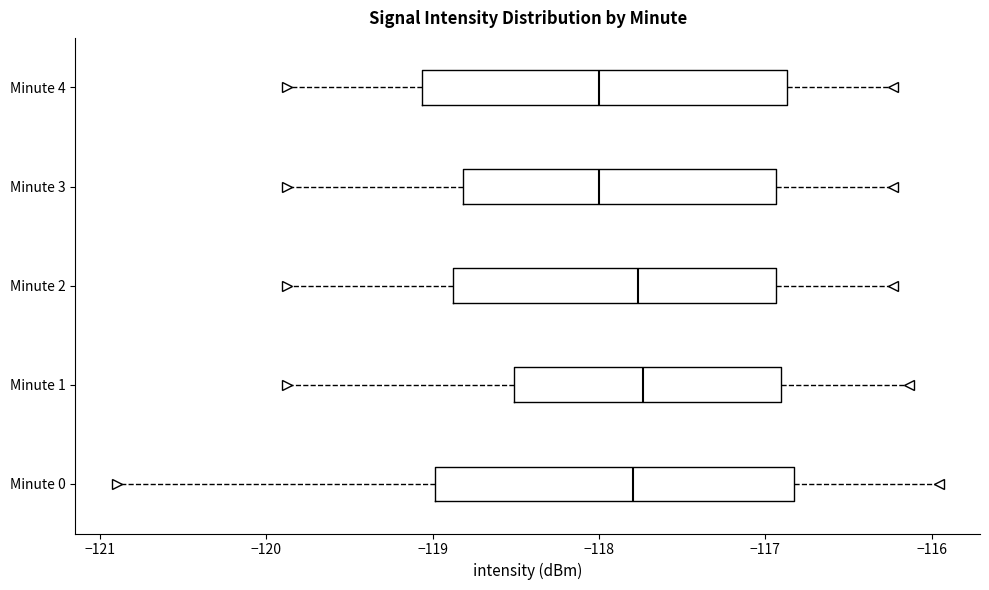

Reading bottom to top, transcribe this box plot: for each box, give where its median line is, the range the box spans, and where its two whiskers end, as read against the x-axis. The values are not printed on the chart, so give them approximately, as read against the axis.

Minute 0: median -117.8, box -119.0 to -116.8, whiskers -120.9 to -116.0
Minute 1: median -117.7, box -118.5 to -116.9, whiskers -119.9 to -116.1
Minute 2: median -117.8, box -118.9 to -116.9, whiskers -119.9 to -116.2
Minute 3: median -118.0, box -118.8 to -116.9, whiskers -119.9 to -116.2
Minute 4: median -118.0, box -119.1 to -116.9, whiskers -119.9 to -116.2